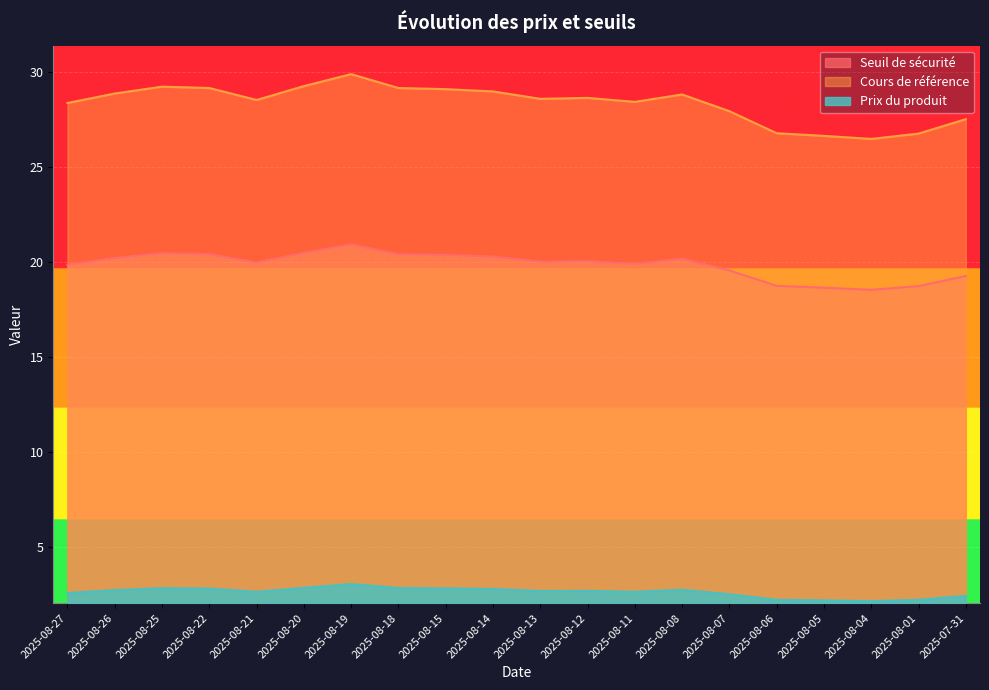

At which category is the sum across all series the highest?

2025-08-19